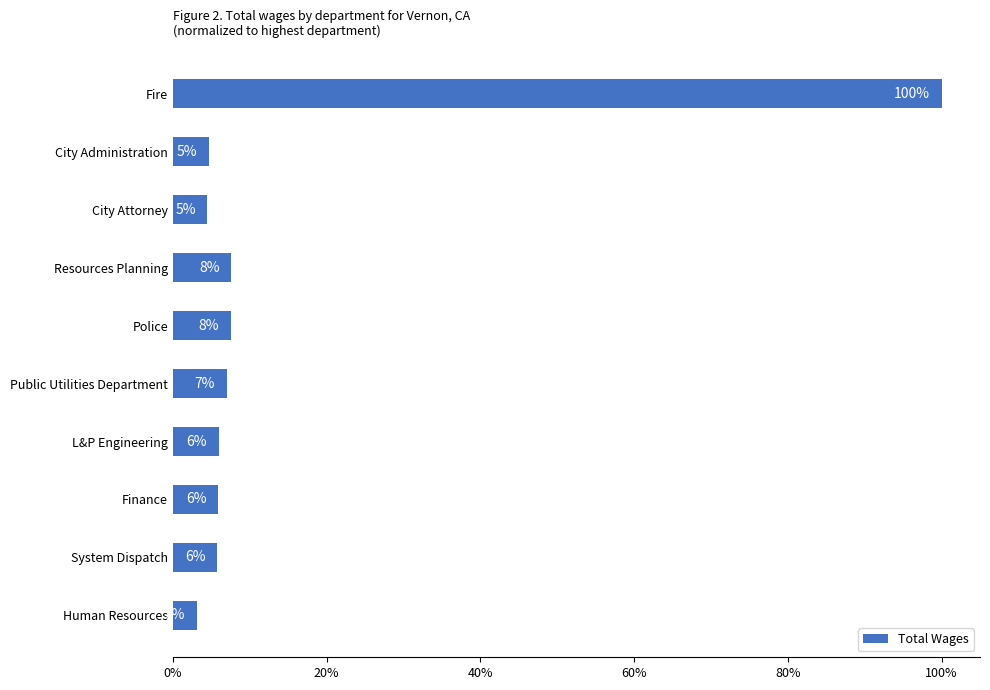

Which category has the lowest value across all series?

Human Resources